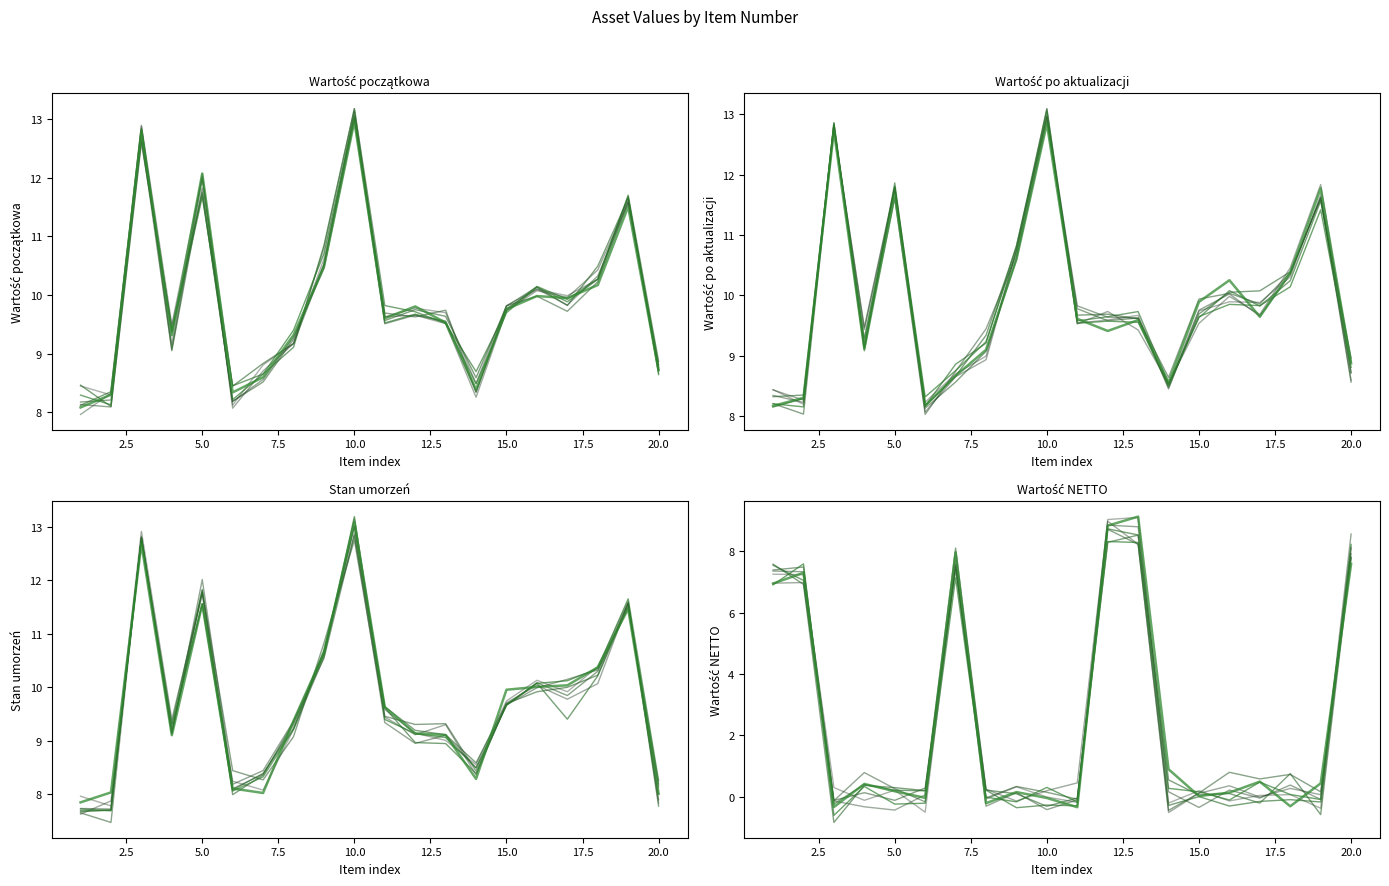

What is the sum of all Wartość_początkowa values?

199.0